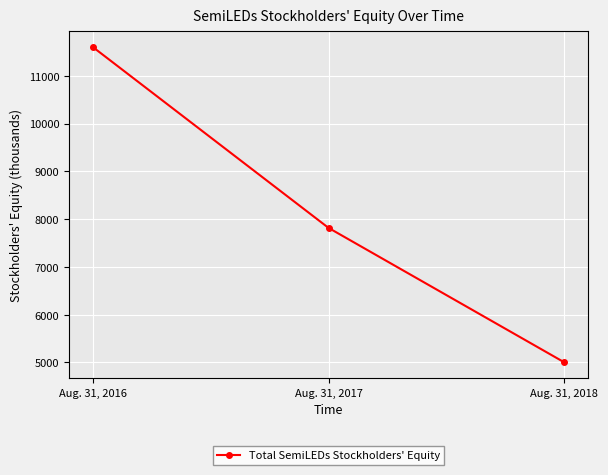

The chart shows a value of 11603 at Aug. 31, 2016. True or false?

True